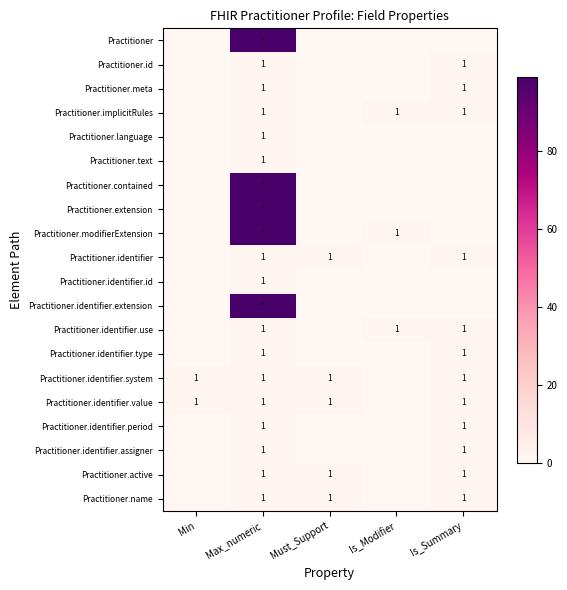

True or false: Practitioner.identifier.value has a value of 1 at Must_Support.

True